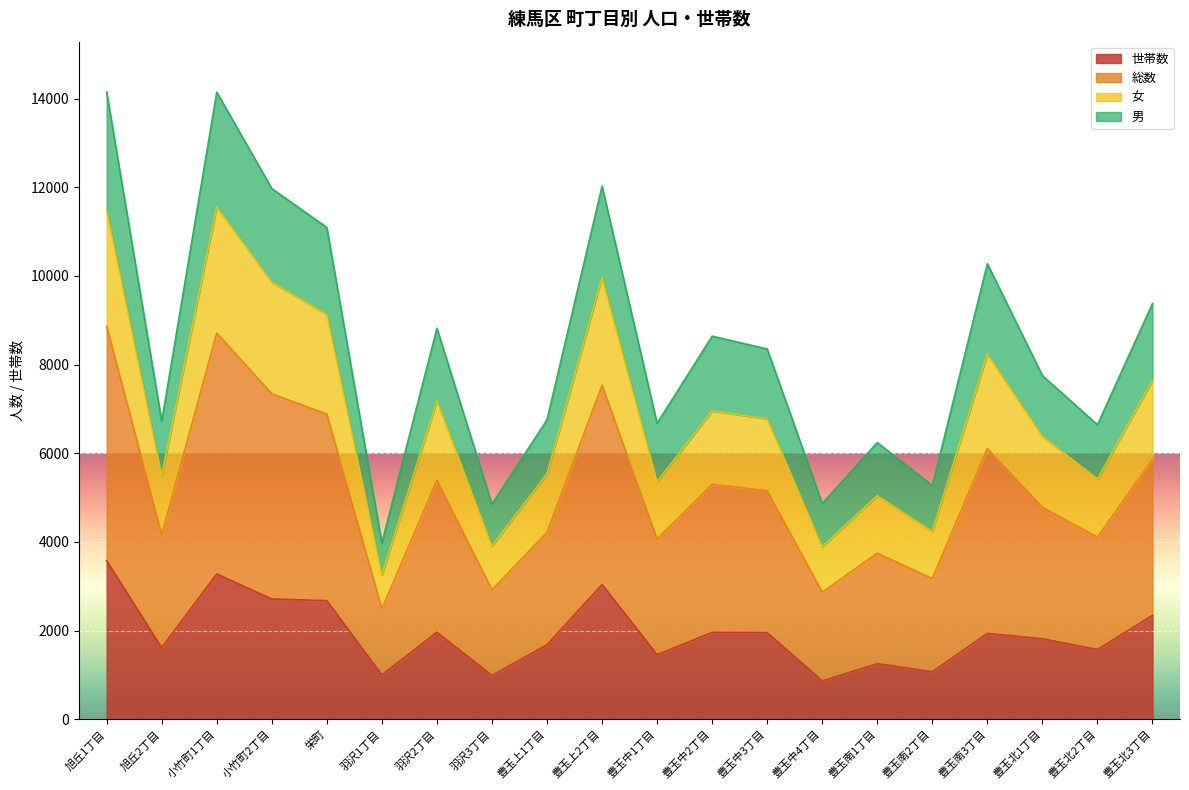

What are all the series names shown in the legend?

世帯数, 総数, 女, 男